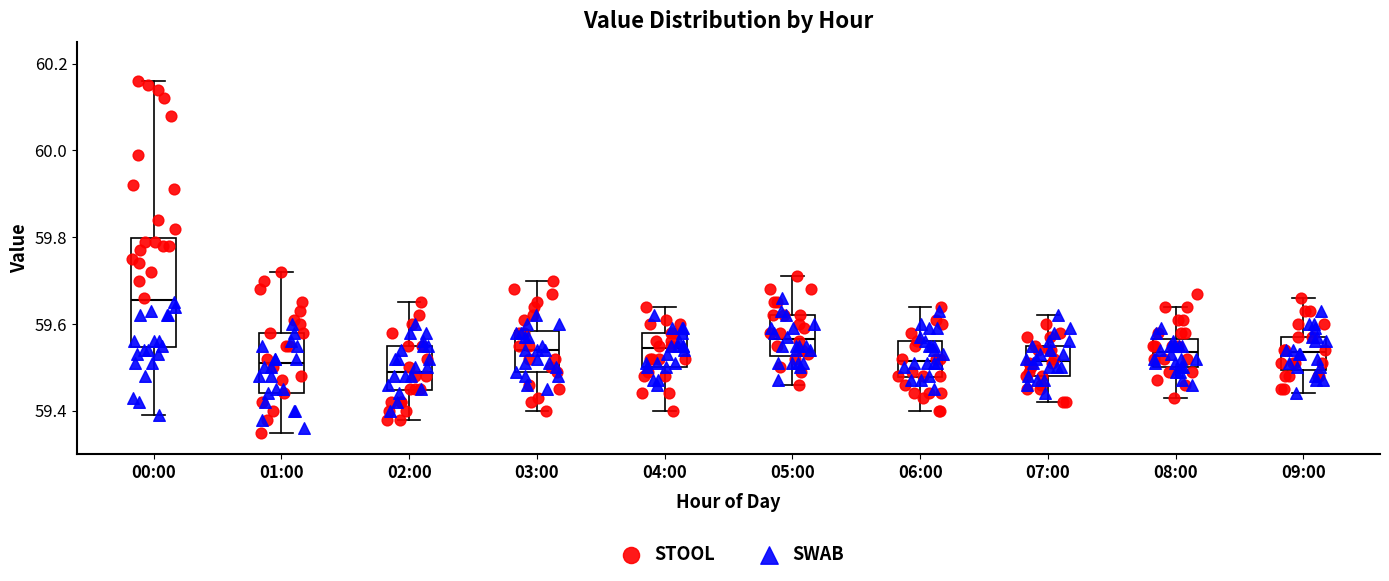

Reading left to right, transcribe this box plot: for each box, give where its median line is, the range the box spans, and where its two whiskers end, as read against the y-axis. The values are not printed on the chart, so give them approximately, as read against the axis.

00:00: median 59.66, box 59.54 to 59.80, whiskers 59.40 to 60.16
01:00: median 59.52, box 59.44 to 59.58, whiskers 59.36 to 59.72
02:00: median 59.50, box 59.44 to 59.56, whiskers 59.38 to 59.66
03:00: median 59.54, box 59.50 to 59.58, whiskers 59.40 to 59.70
04:00: median 59.54, box 59.50 to 59.58, whiskers 59.40 to 59.64
05:00: median 59.56, box 59.52 to 59.62, whiskers 59.46 to 59.72
06:00: median 59.52, box 59.48 to 59.56, whiskers 59.40 to 59.64
07:00: median 59.52, box 59.48 to 59.56, whiskers 59.42 to 59.62
08:00: median 59.54, box 59.50 to 59.56, whiskers 59.44 to 59.64
09:00: median 59.54, box 59.50 to 59.58, whiskers 59.44 to 59.66